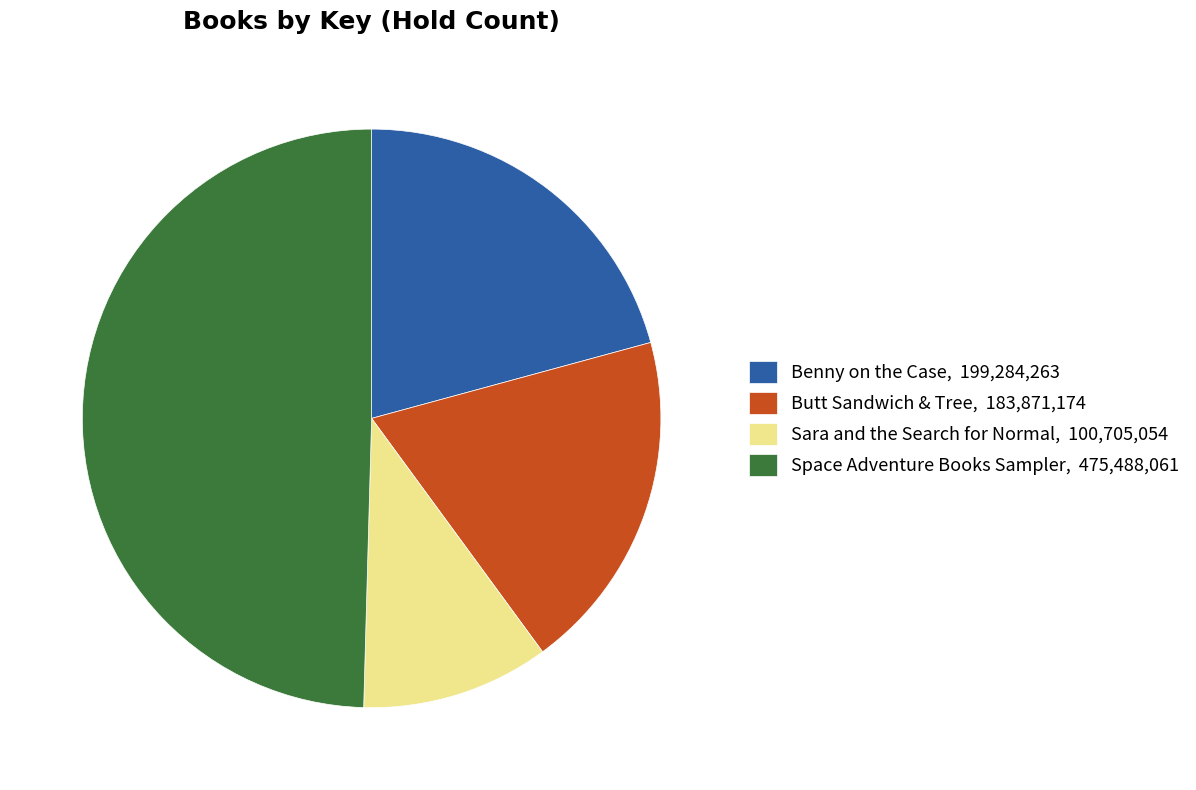

Do Space Adventure Books Sampler, 475,488,061 and Benny on the Case, 199,284,263 together represent more than half of the pie?

Yes